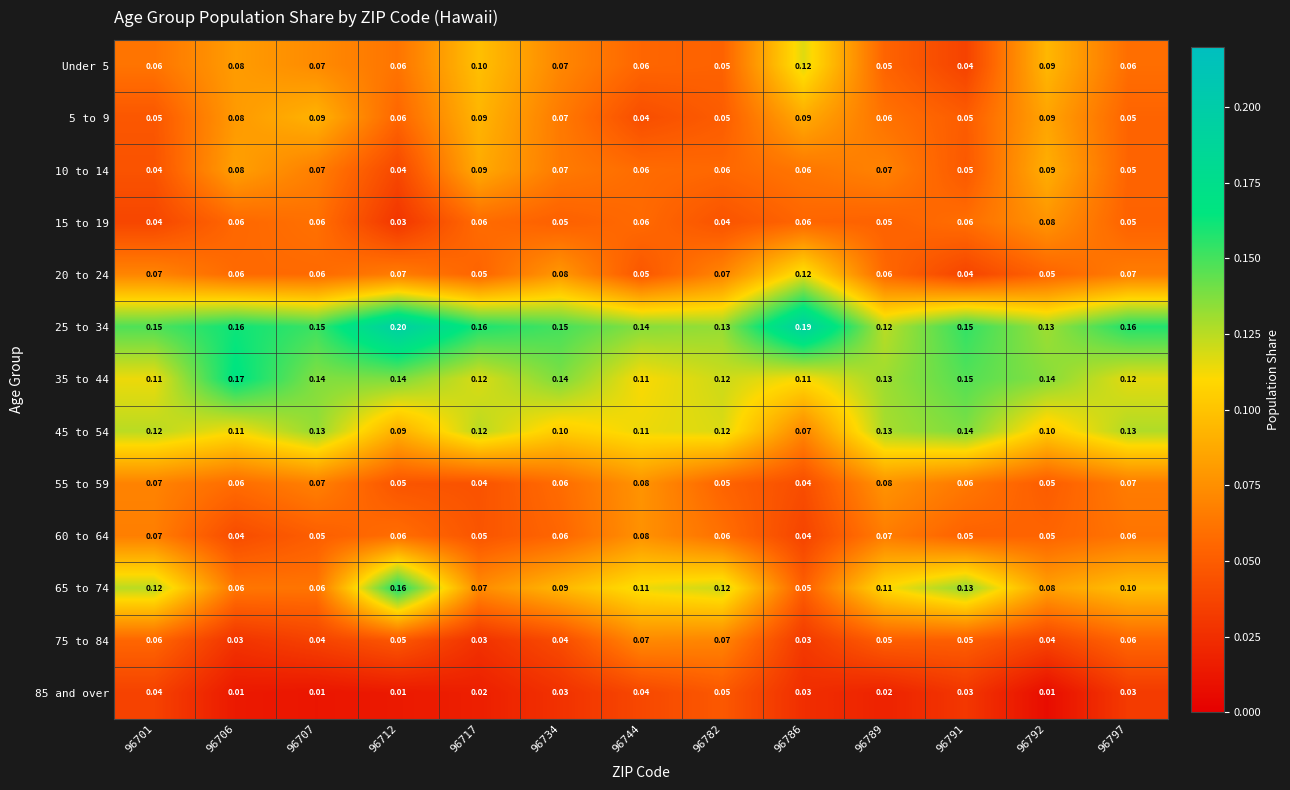

Is the value of 55 to 59 at 96789 greater than the value of 35 to 44 at 96791?

No